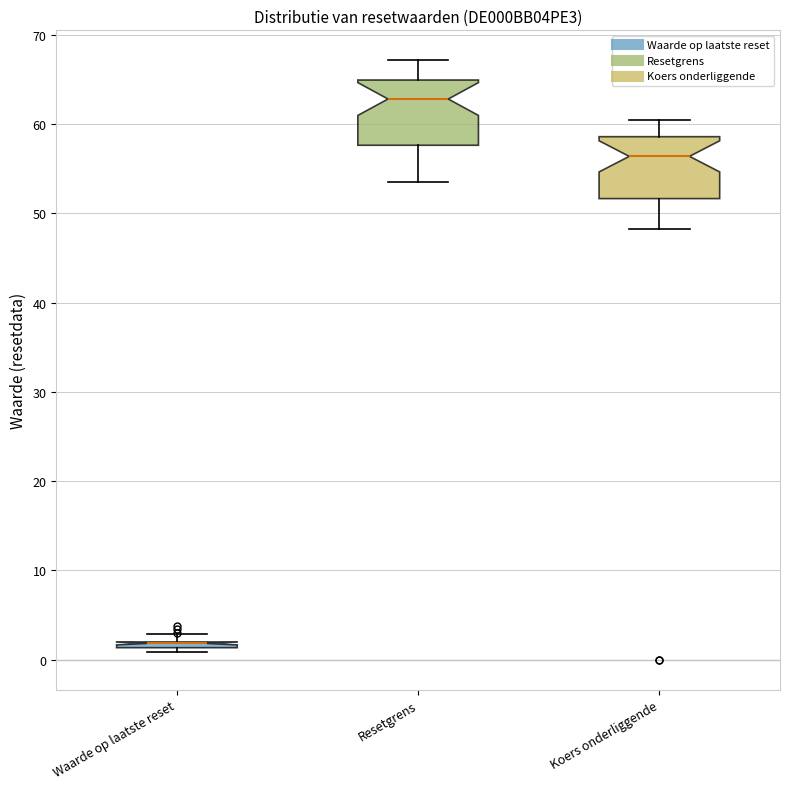

Where is the lower edge of the box for Waarde op laatste reset on the y-axis? The values are not printed on the chart, so give them approximately, as read against the axis.

1